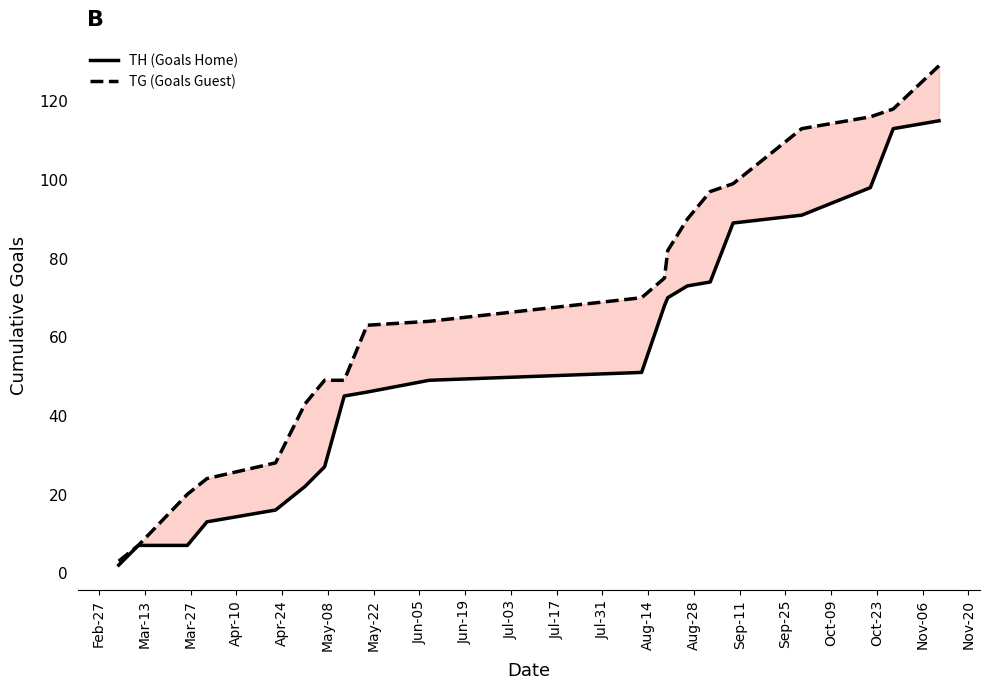

True or false: TG (Goals Guest) and TH (Goals Home) intersect in this chart.

False